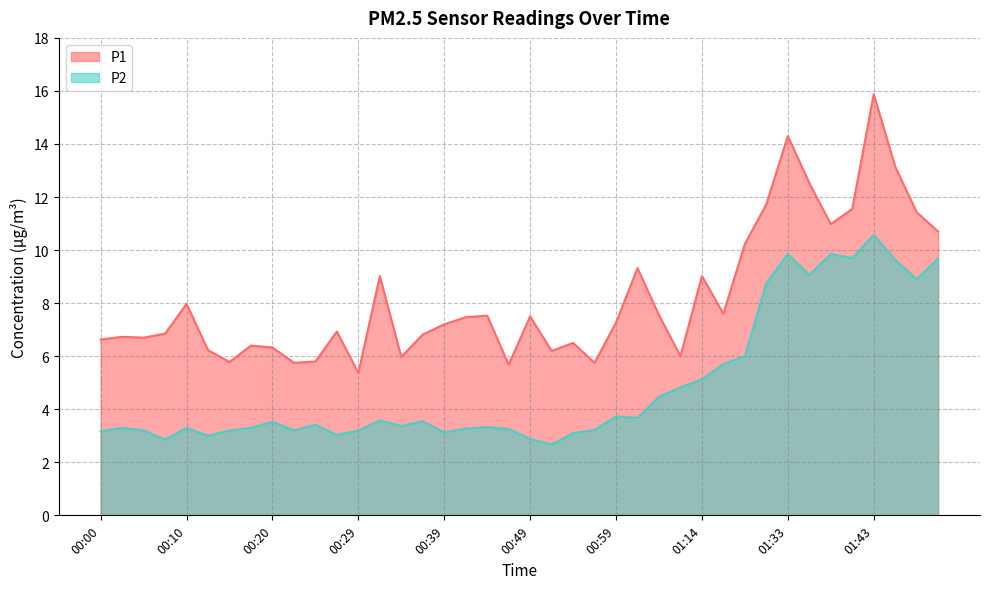

What value does the P2 series have at 00:59?

3.7